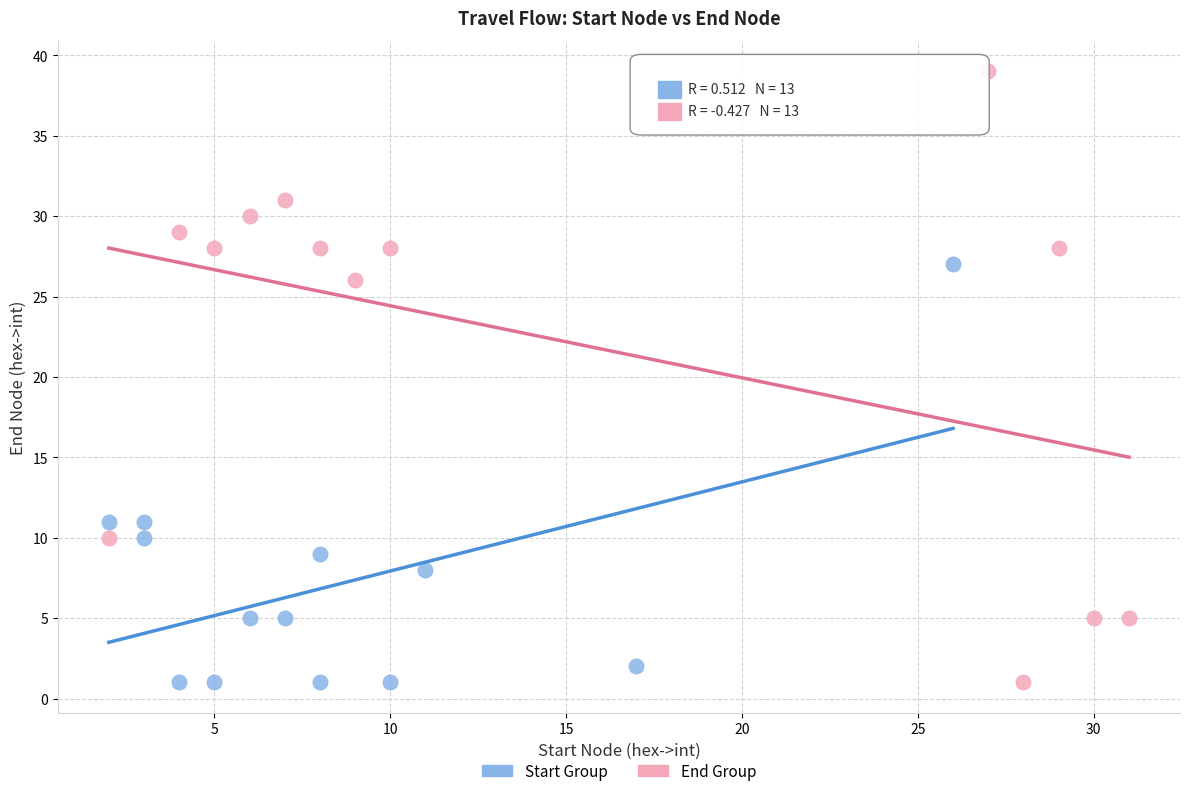

Which series contains the highest Y value?

End Group